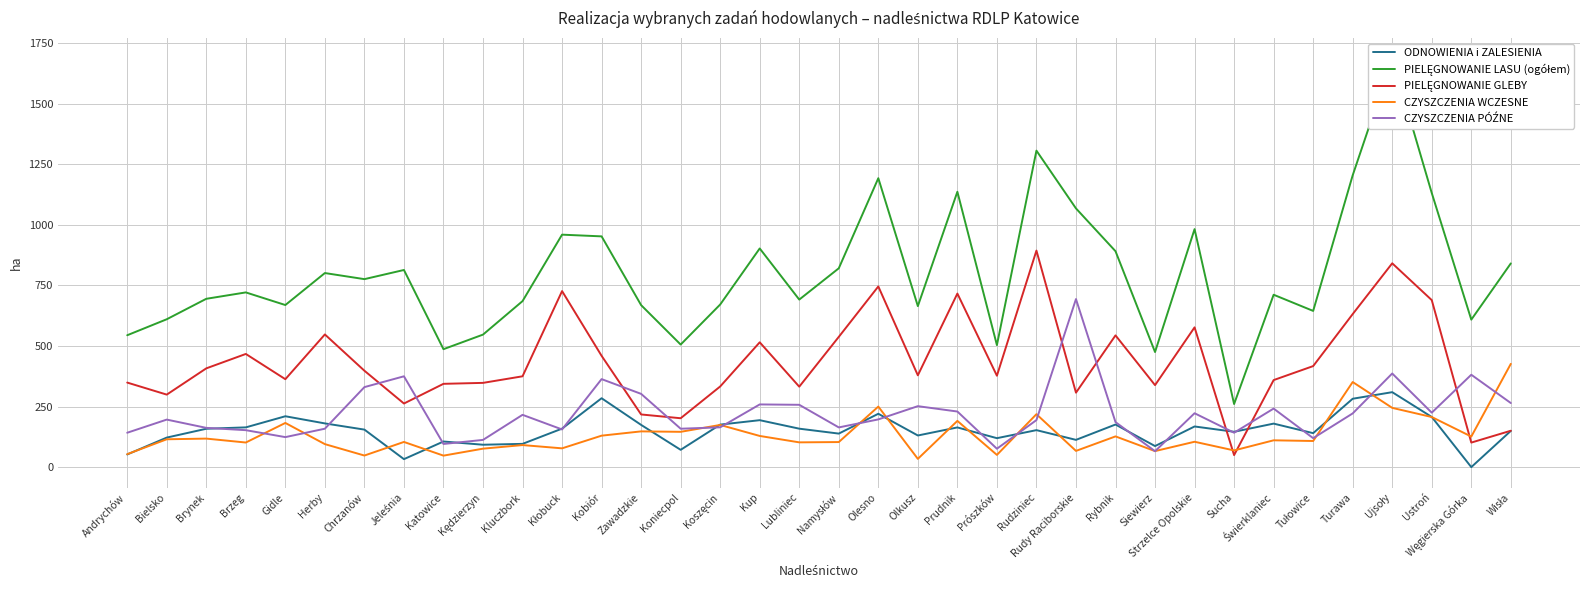

Which category has the highest value in the ODNOWIENIA i ZALESIENIA series?

Ujsoły